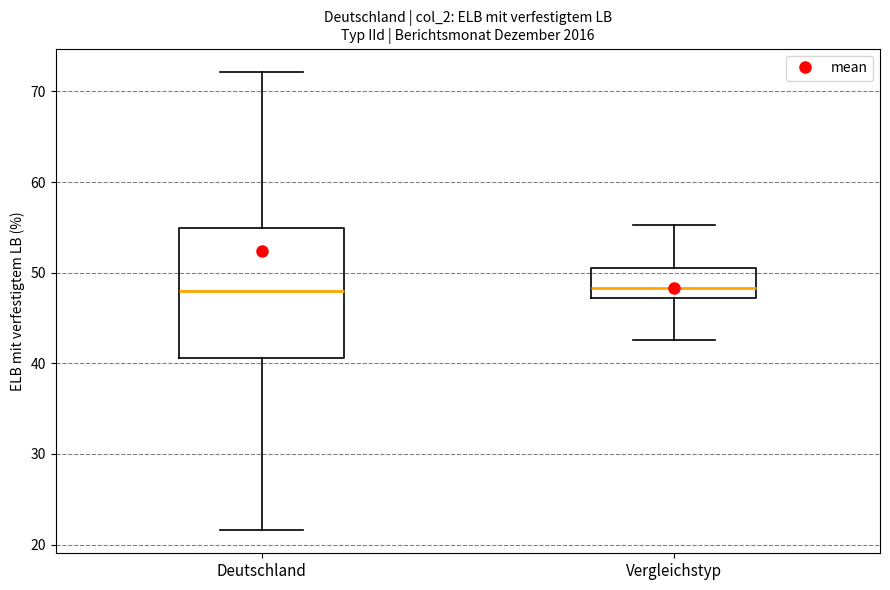

Comparing the boxes themselves (not the whiskers), which one is the tallest?

Deutschland